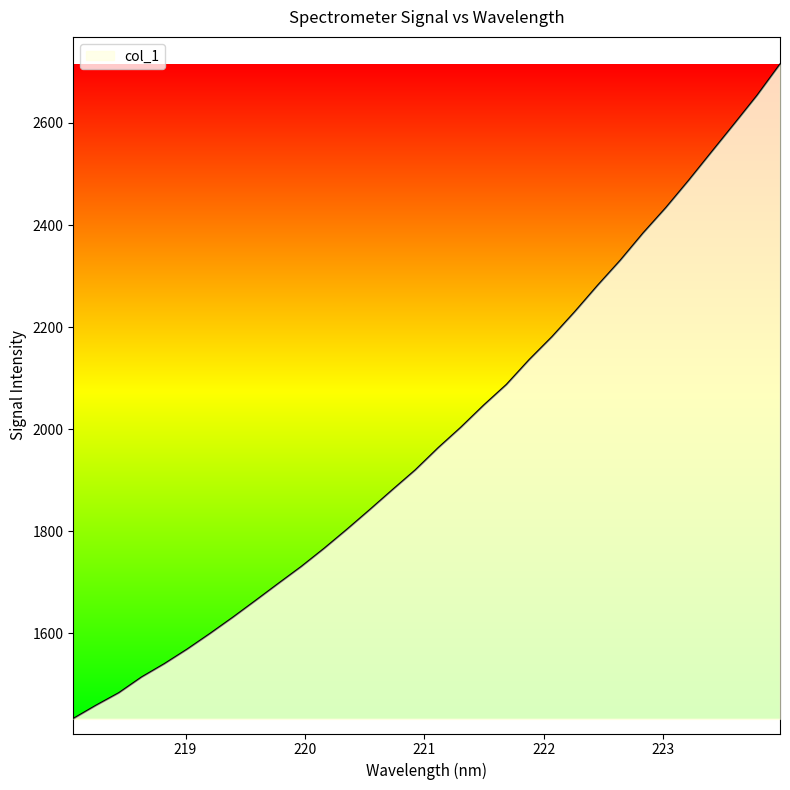

What is the maximum value shown in the chart?

2714.4